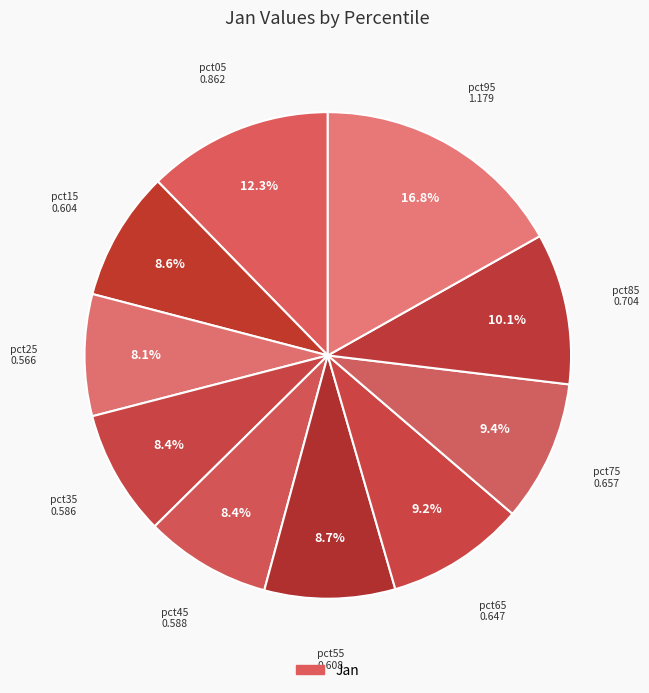

To the nearest percent, what is the difference between the largest and smallest slice percentages?

9%